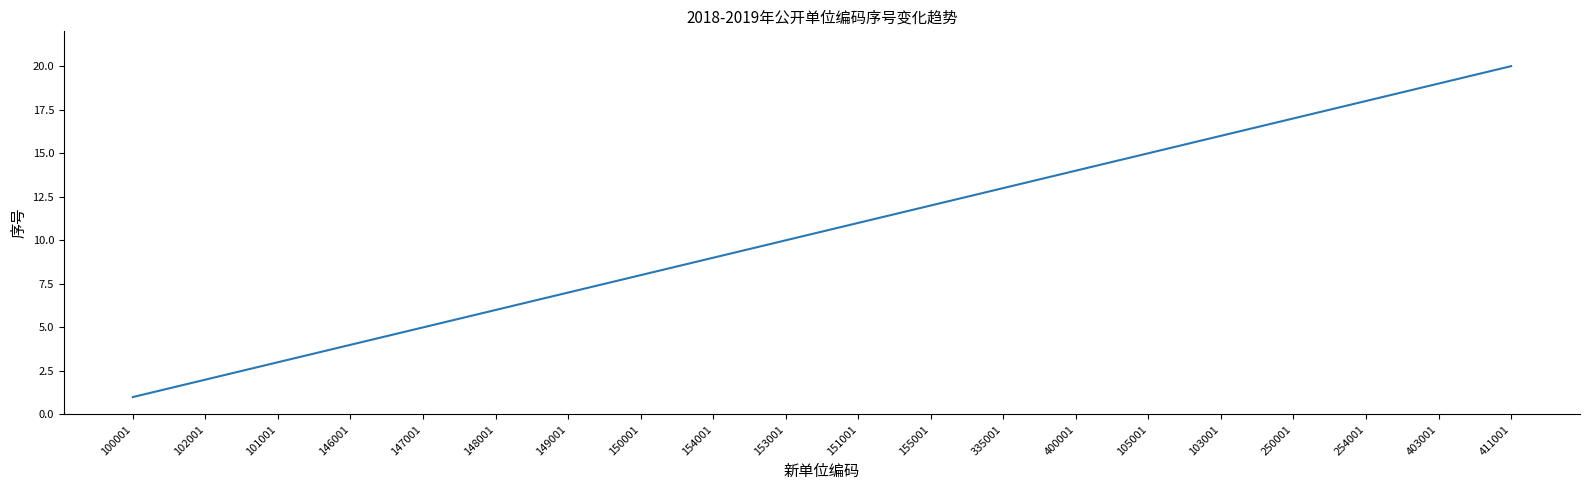

What is the maximum value shown in the chart?

20